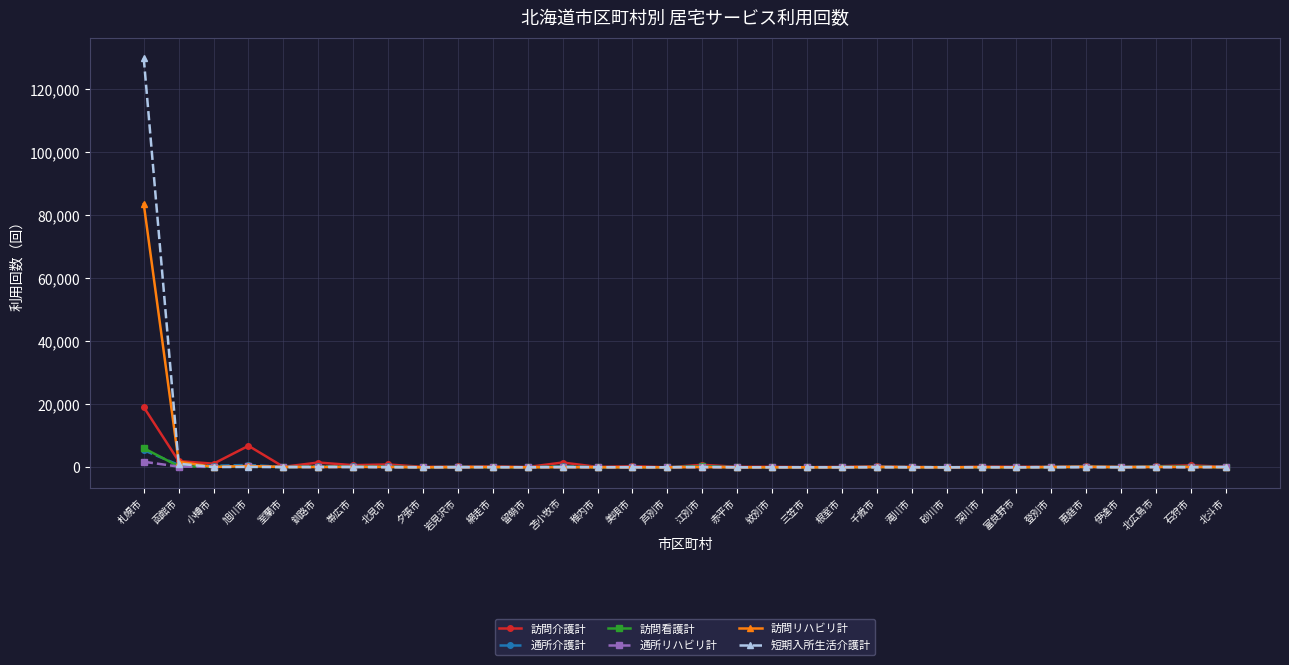

At which label is 訪問介護計 closest to 9548?

旭川市